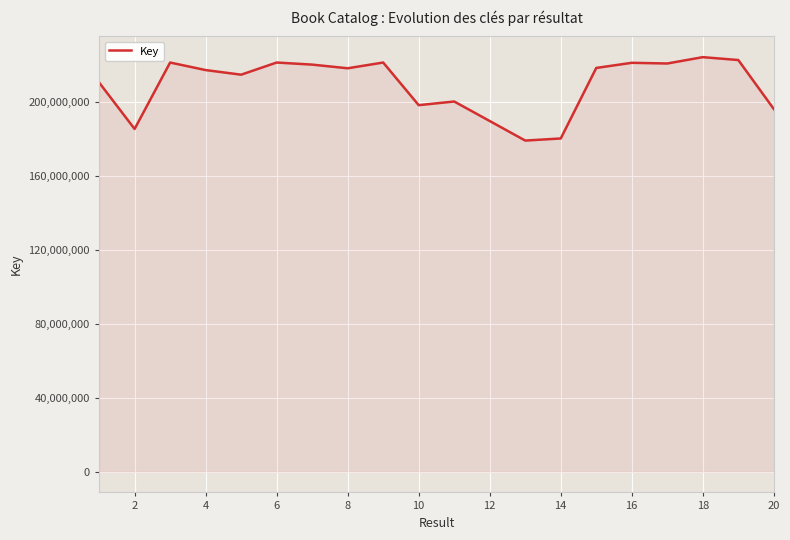

What is the difference between the maximum and second lowest values?

43949305